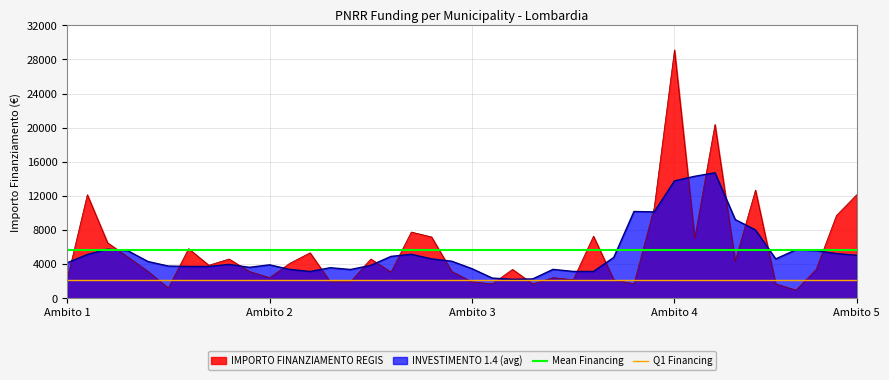

At which category does the chart reach its peak across all series?

Ambito 4